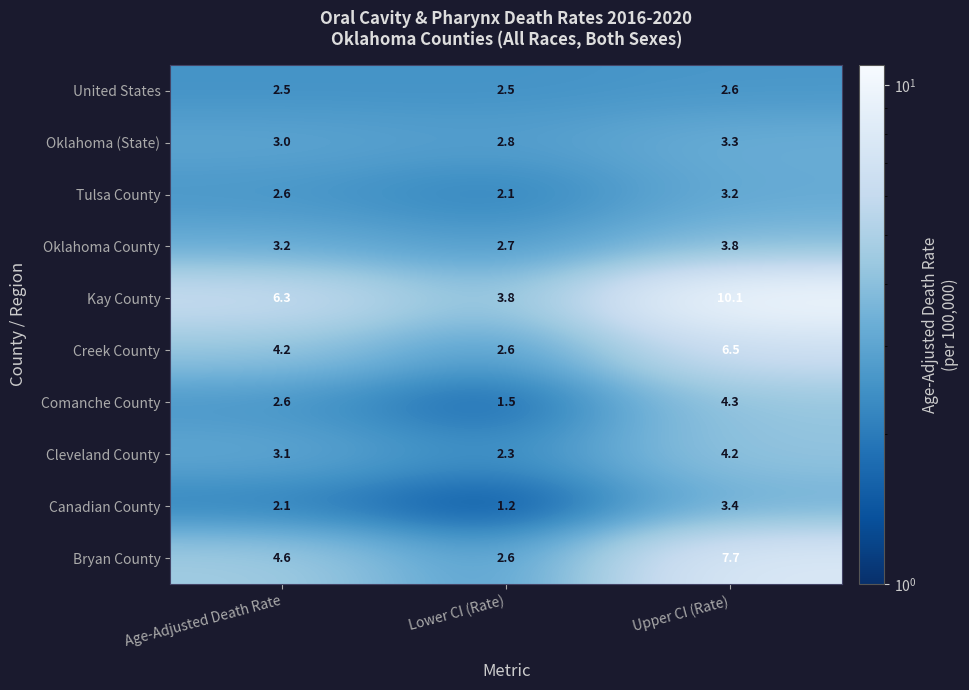

Reading right to left, transcribe all the data shown in this chart.

United States: Upper CI (Rate)=2.6	Lower CI (Rate)=2.5	Age-Adjusted Death Rate=2.5
Oklahoma (State): Upper CI (Rate)=3.3	Lower CI (Rate)=2.8	Age-Adjusted Death Rate=3.0
Tulsa County: Upper CI (Rate)=3.2	Lower CI (Rate)=2.1	Age-Adjusted Death Rate=2.6
Oklahoma County: Upper CI (Rate)=3.8	Lower CI (Rate)=2.7	Age-Adjusted Death Rate=3.2
Kay County: Upper CI (Rate)=10.1	Lower CI (Rate)=3.8	Age-Adjusted Death Rate=6.3
Creek County: Upper CI (Rate)=6.5	Lower CI (Rate)=2.6	Age-Adjusted Death Rate=4.2
Comanche County: Upper CI (Rate)=4.3	Lower CI (Rate)=1.5	Age-Adjusted Death Rate=2.6
Cleveland County: Upper CI (Rate)=4.2	Lower CI (Rate)=2.3	Age-Adjusted Death Rate=3.1
Canadian County: Upper CI (Rate)=3.4	Lower CI (Rate)=1.2	Age-Adjusted Death Rate=2.1
Bryan County: Upper CI (Rate)=7.7	Lower CI (Rate)=2.6	Age-Adjusted Death Rate=4.6